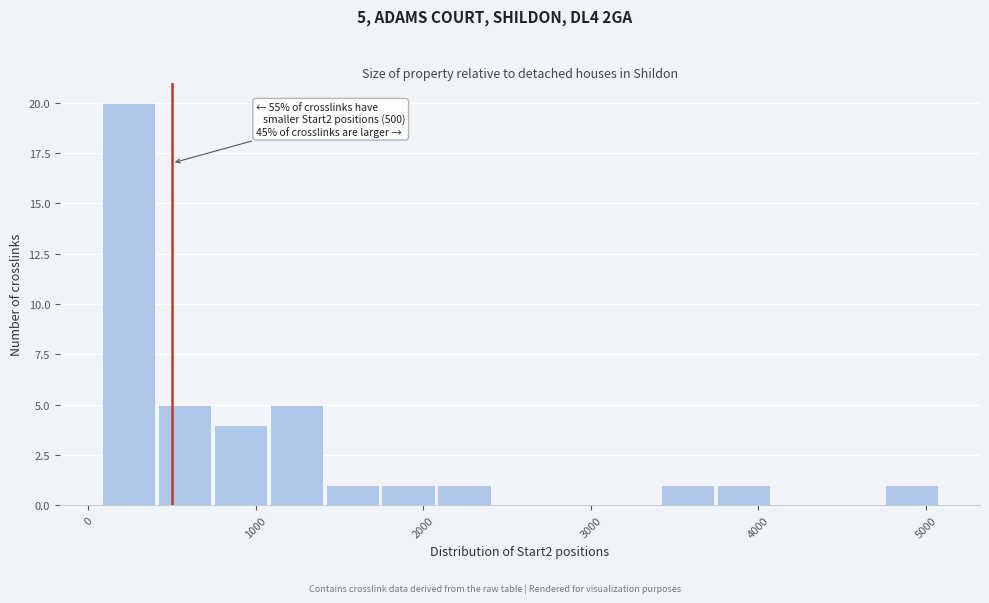

Around what value on the x-axis is the tallest bar? Give the approximate position of its centre, as read against the axis.

200